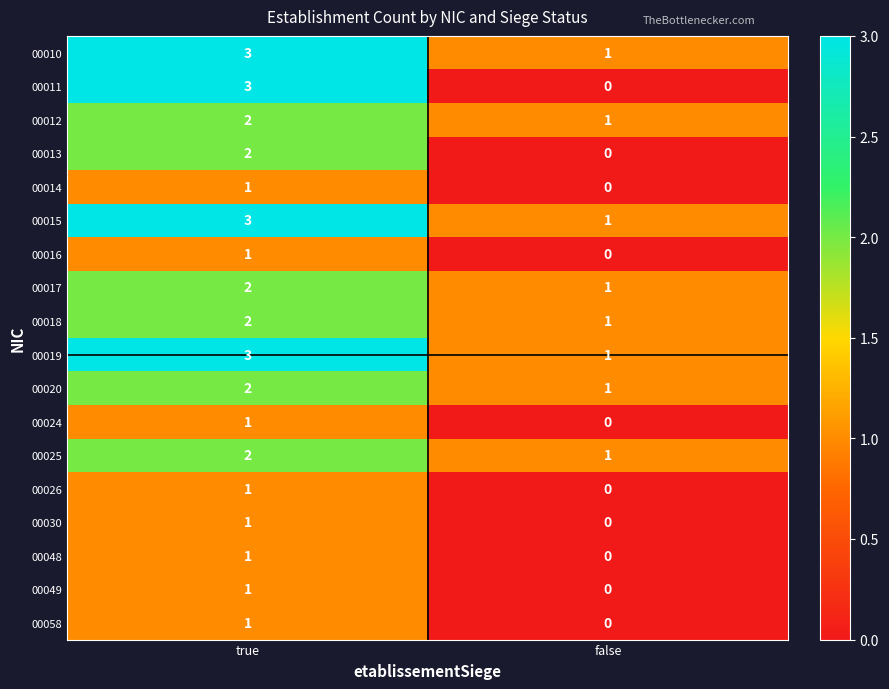

List the labels in order of 00018 value, largest first.

true, false